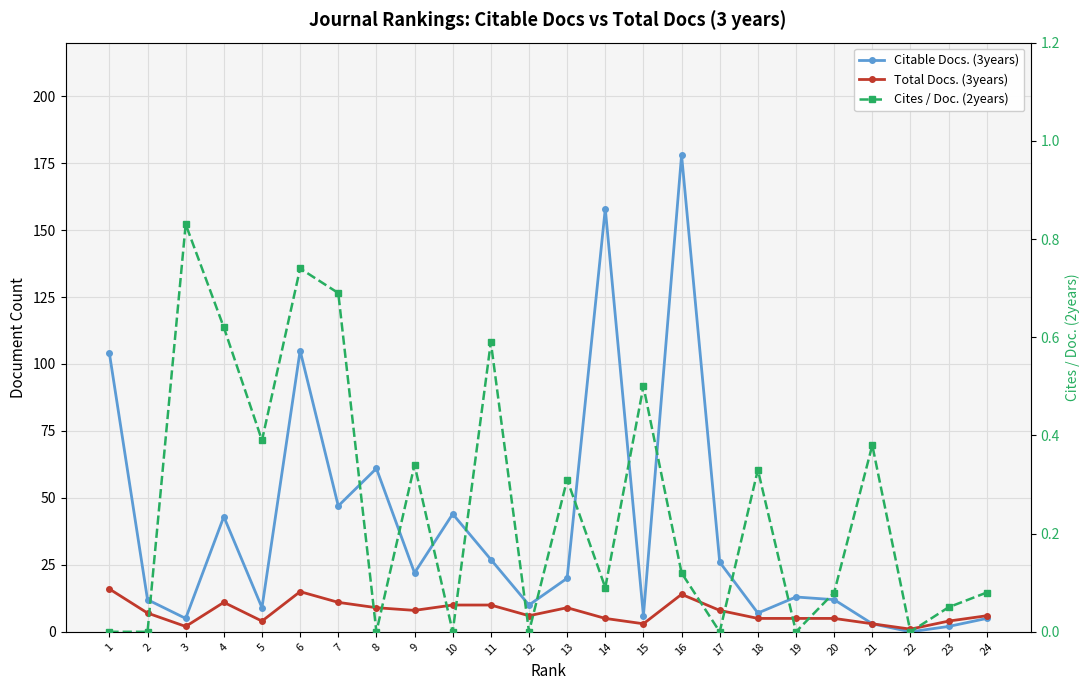

What is the average value of the Citable Docs. (3years) series?

38.3